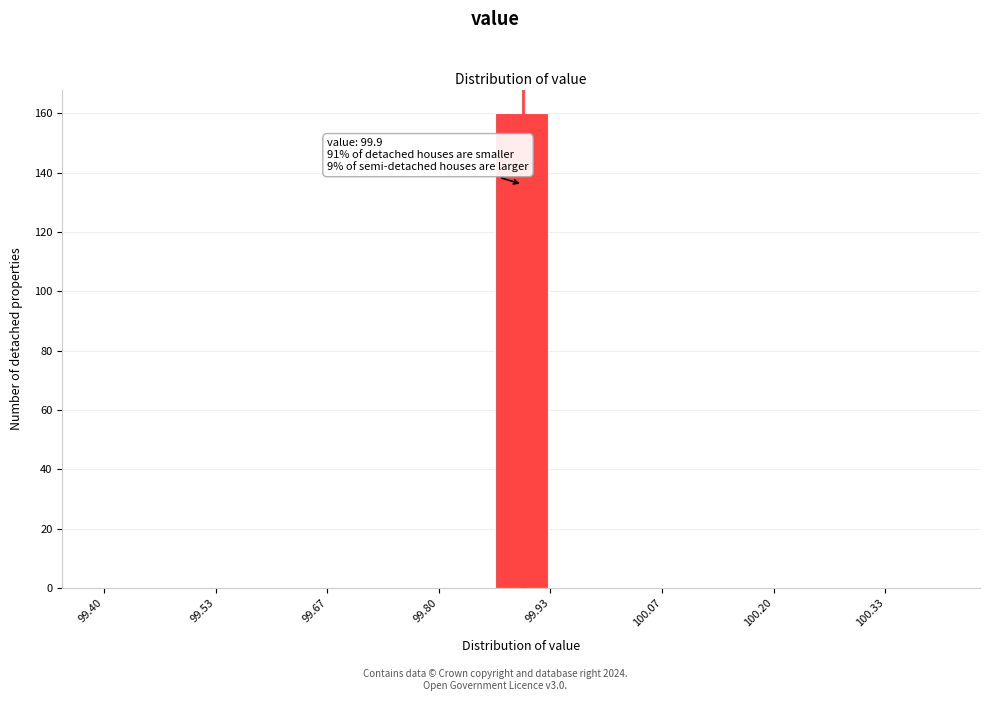

Around what value on the x-axis is the tallest bar? Give the approximate position of its centre, as read against the axis.

99.90